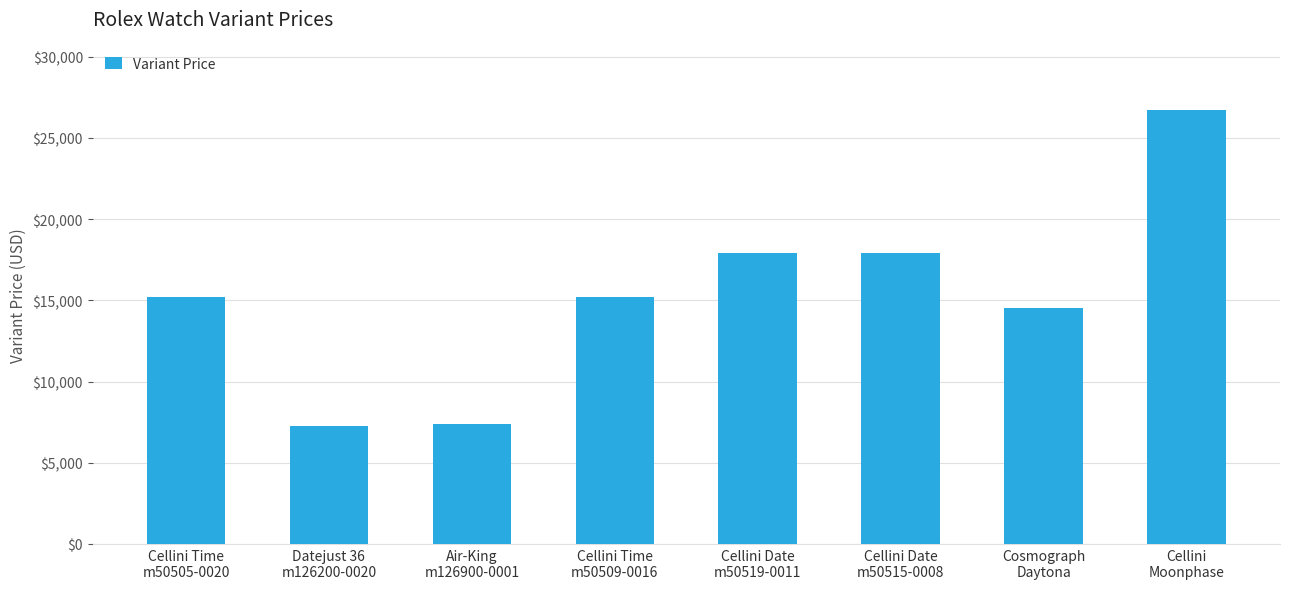

How many distinct data groups are displayed?

1